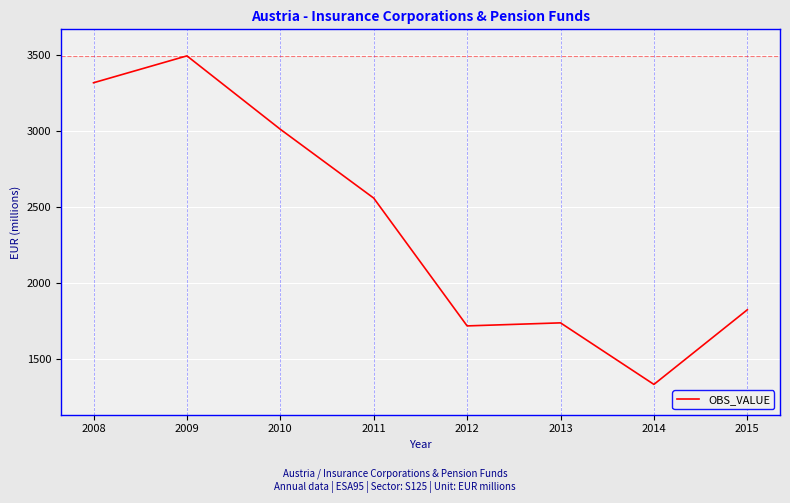

What is the approximate value at 2010, to the nearest 10?

3010